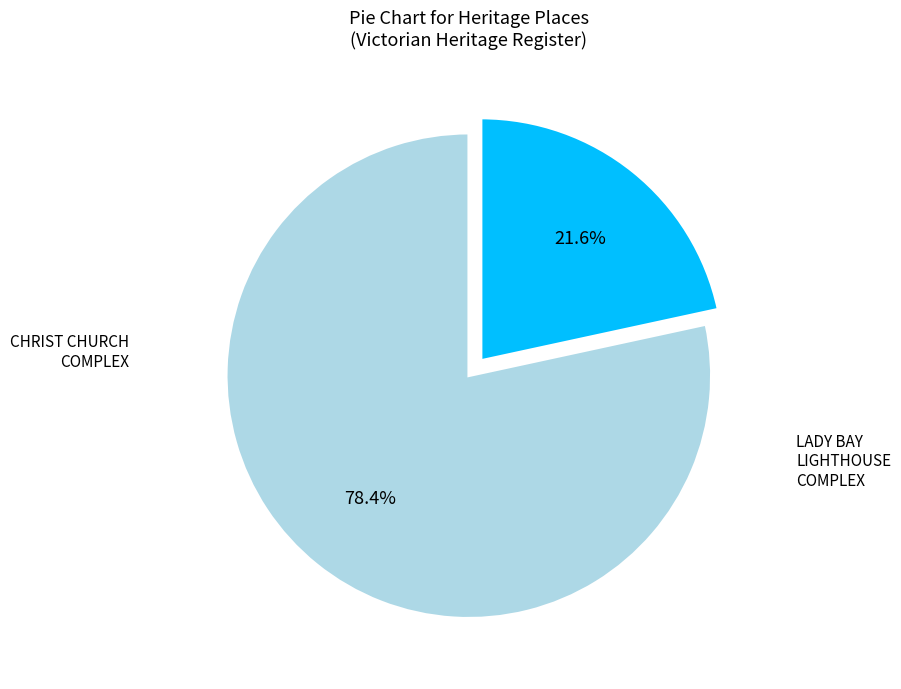

Count the number of slices in the pie.

2